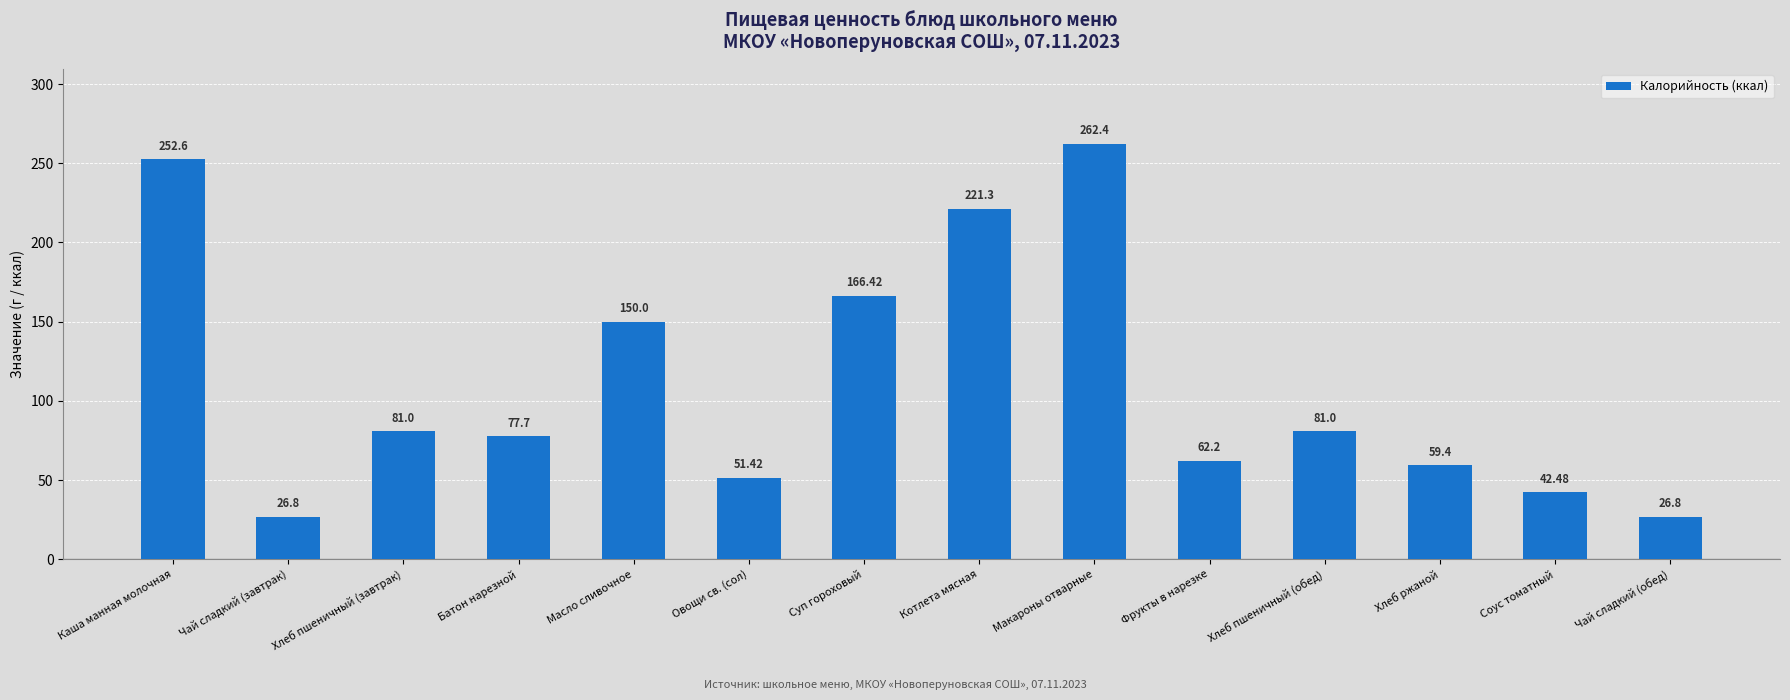

Does the chart contain any negative values?

No